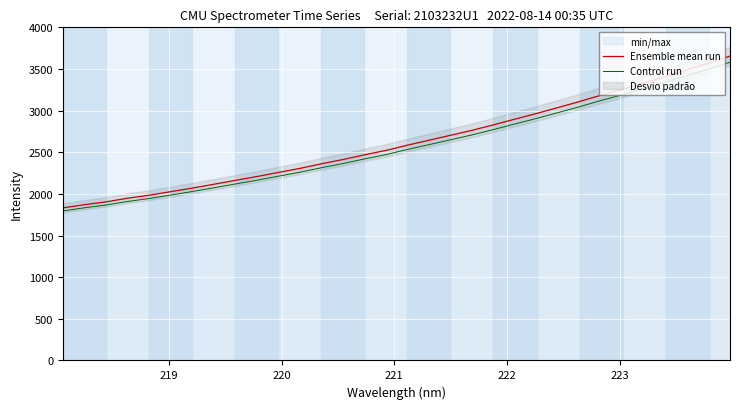

What is the highest value of the Control run series?

3581.3